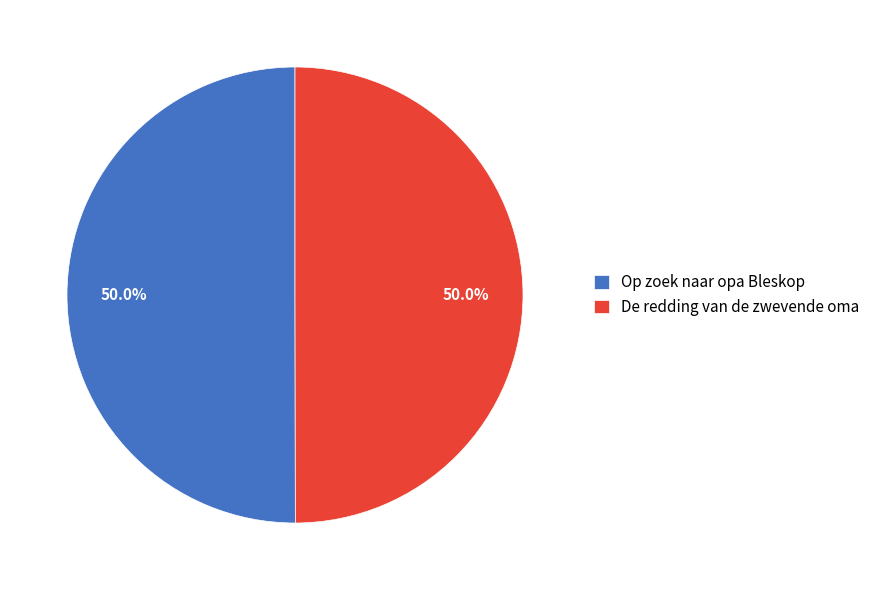

Count the number of slices in the pie.

2